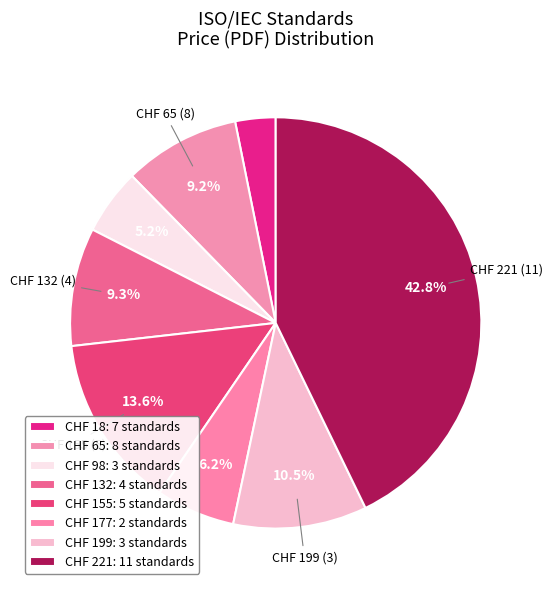

Count the number of slices in the pie.

8